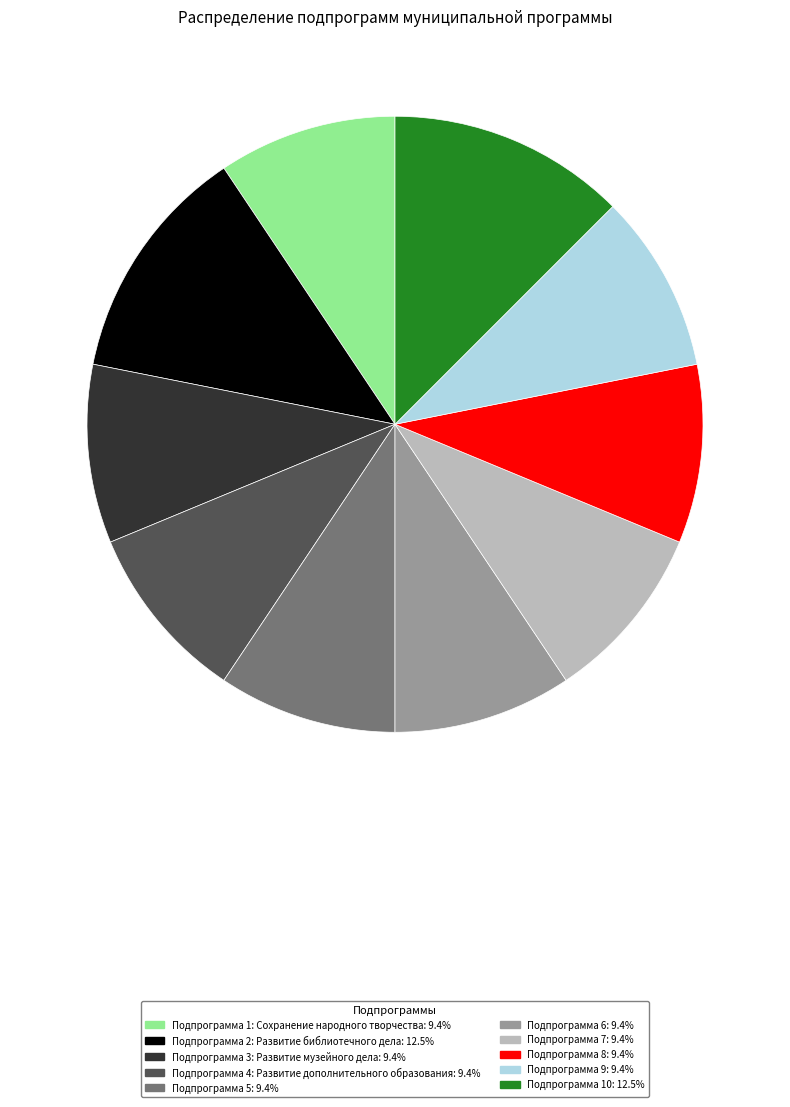

Is there any slice that represents more than half of the pie?

No